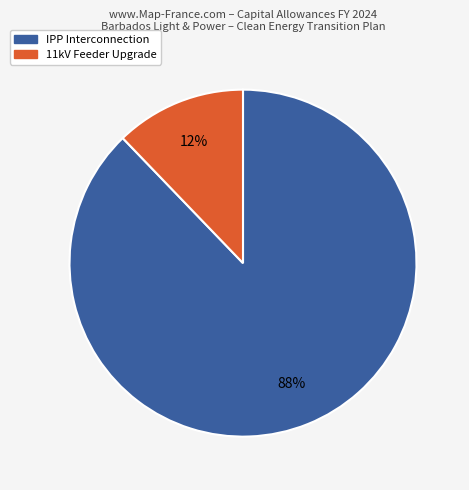

To the nearest percent, what is the average slice percentage?

50%